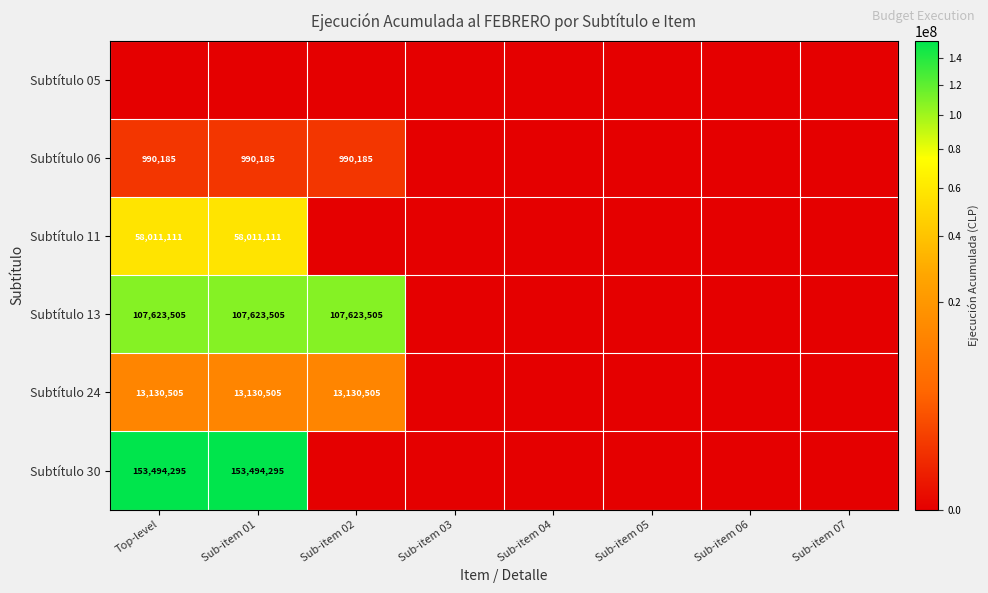

True or false: Subtítulo 11 has a value of 58011111 at Sub-item 01.

True